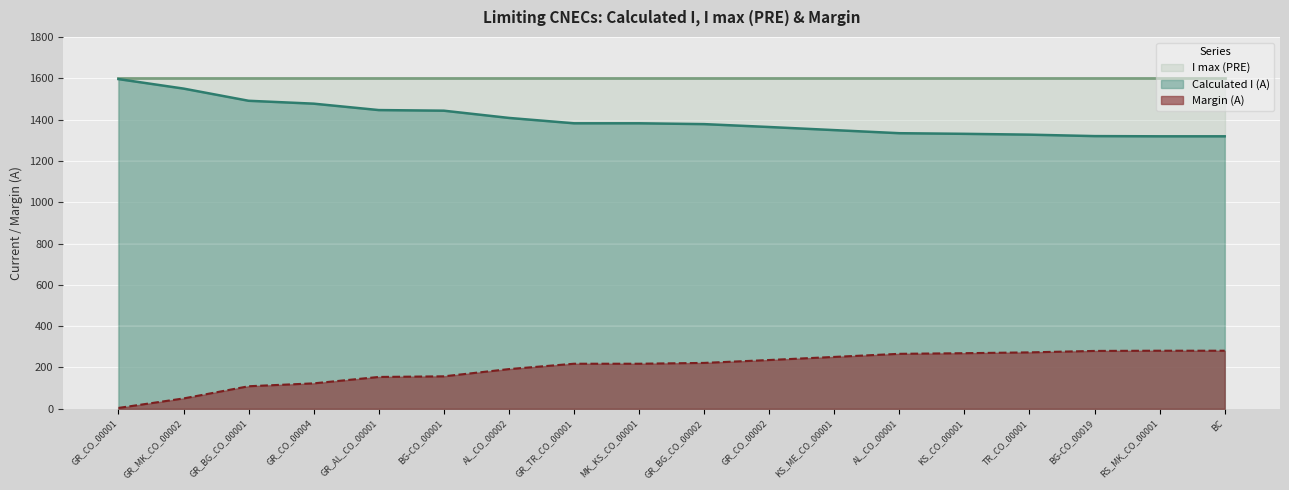

The Calculated I (A) series shows 788 at GR_BG_CO_00002. True or false?

False